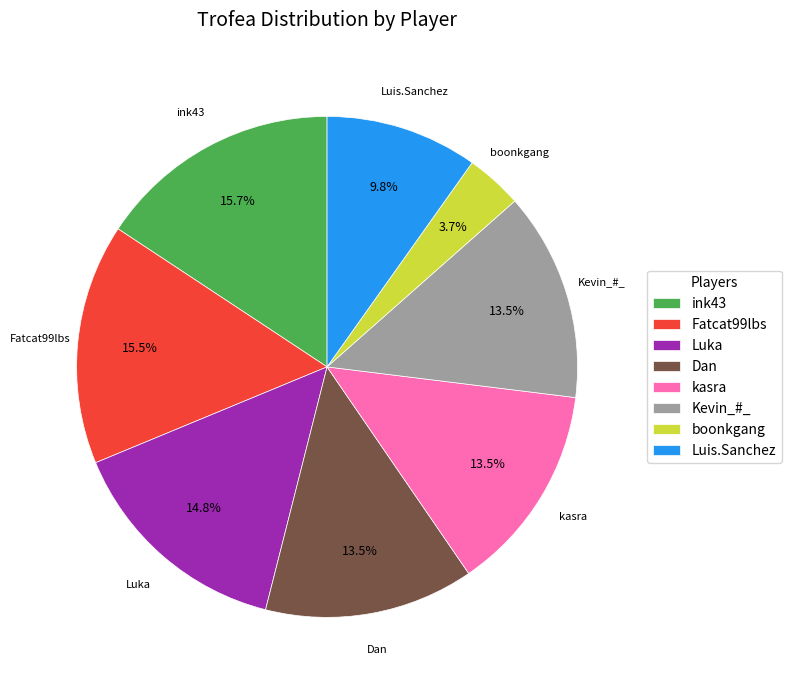

Between Luis.Sanchez and Kevin_#_, which is larger?

Kevin_#_